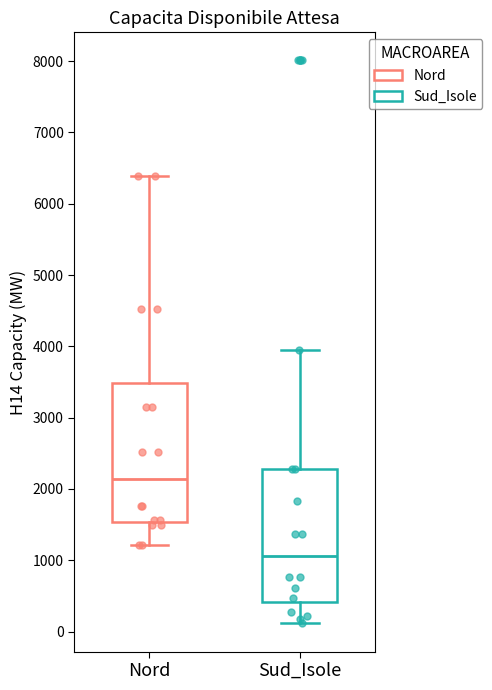

Which box has the lowest median line?

Sud_Isole